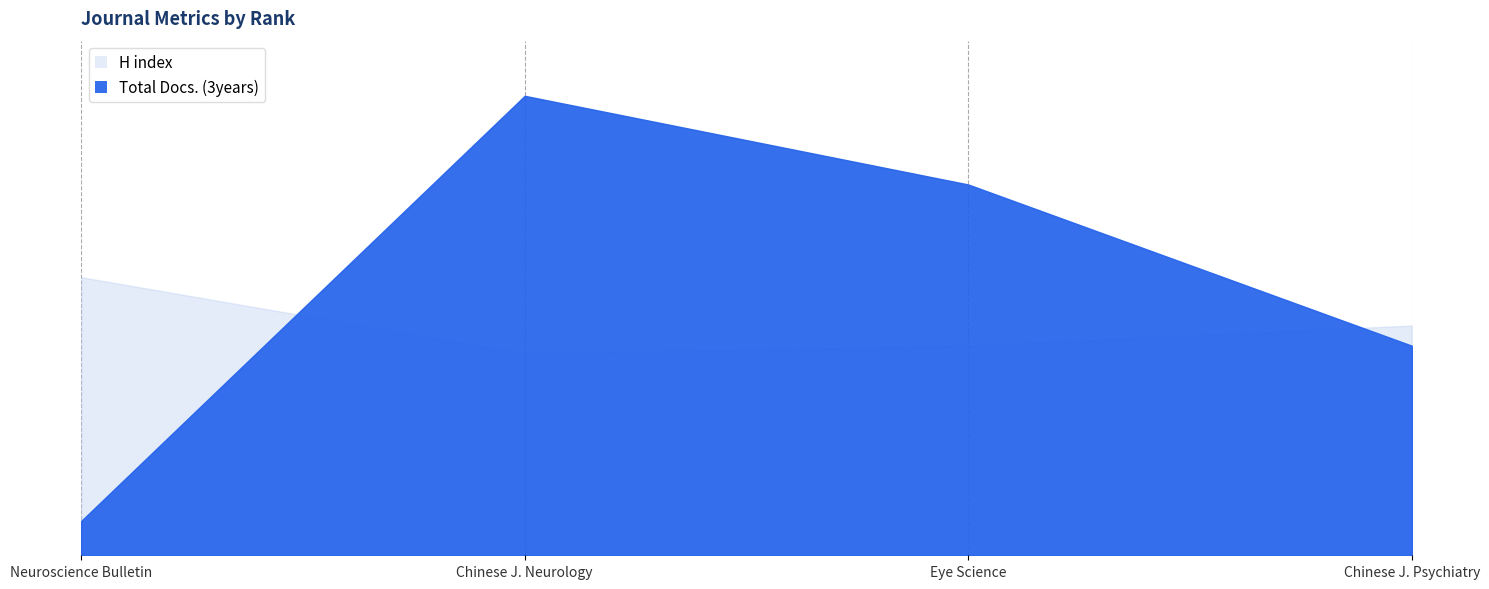

How many times do Total Docs. (3years) and H index cross each other?

2